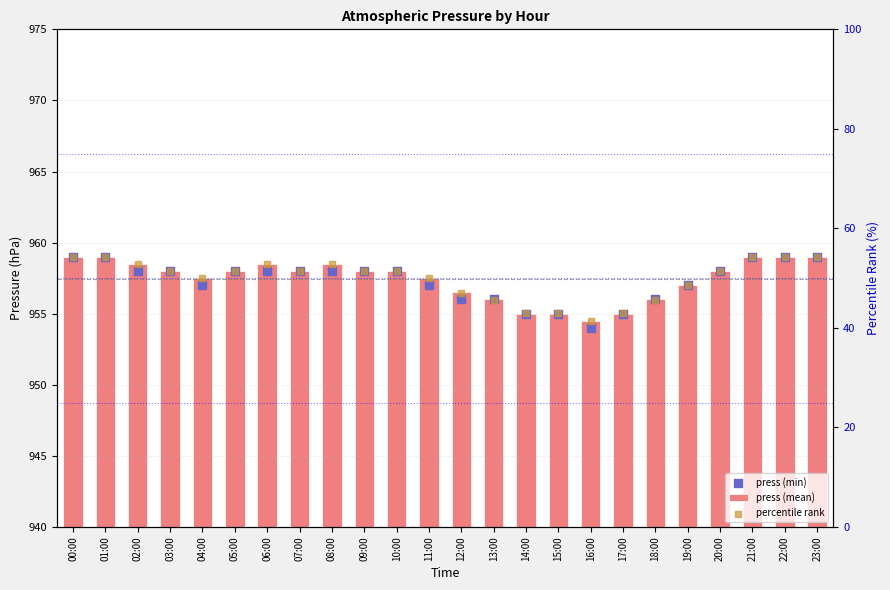

Which series reaches the maximum Y coordinate?

press (mean)